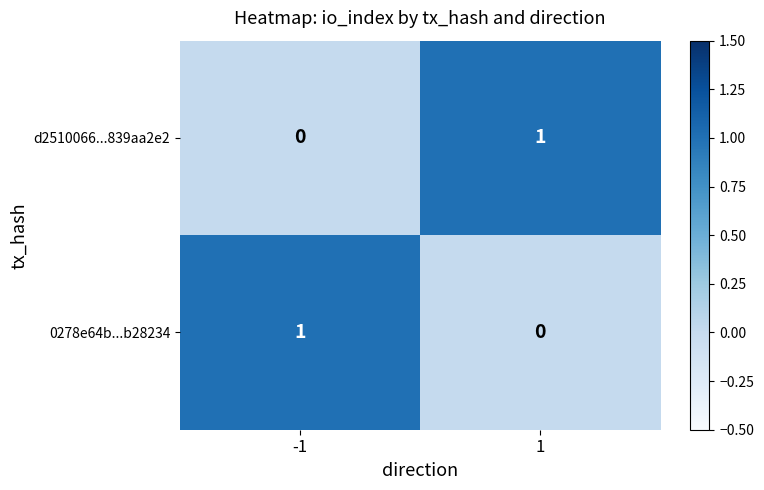

Reading left to right, list all the values displayed in this chart.

d2510066...839aa2e2: -1=0	1=1
0278e64b...b28234: -1=1	1=0